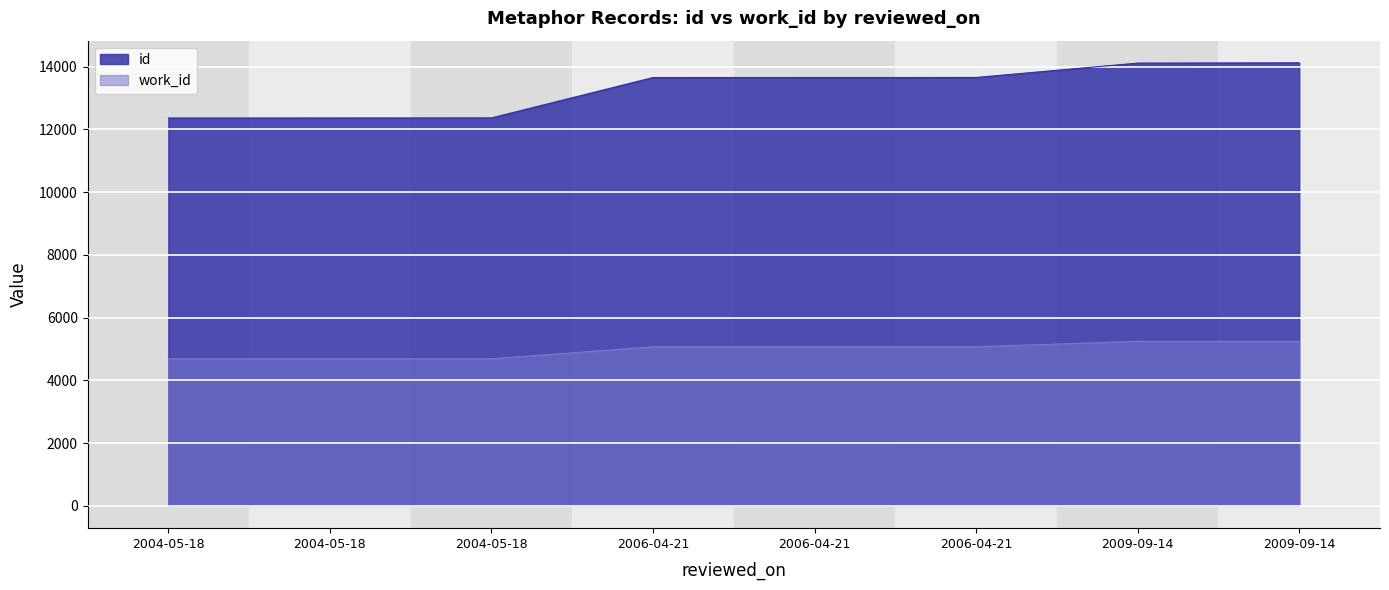

True or false: work_id and id intersect in this chart.

False